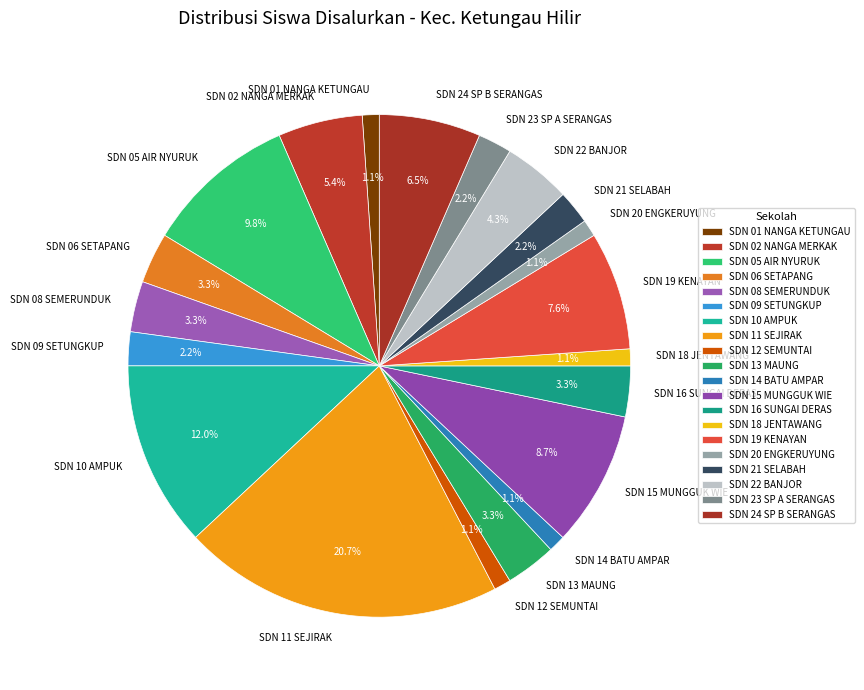

Count the number of slices in the pie.

20